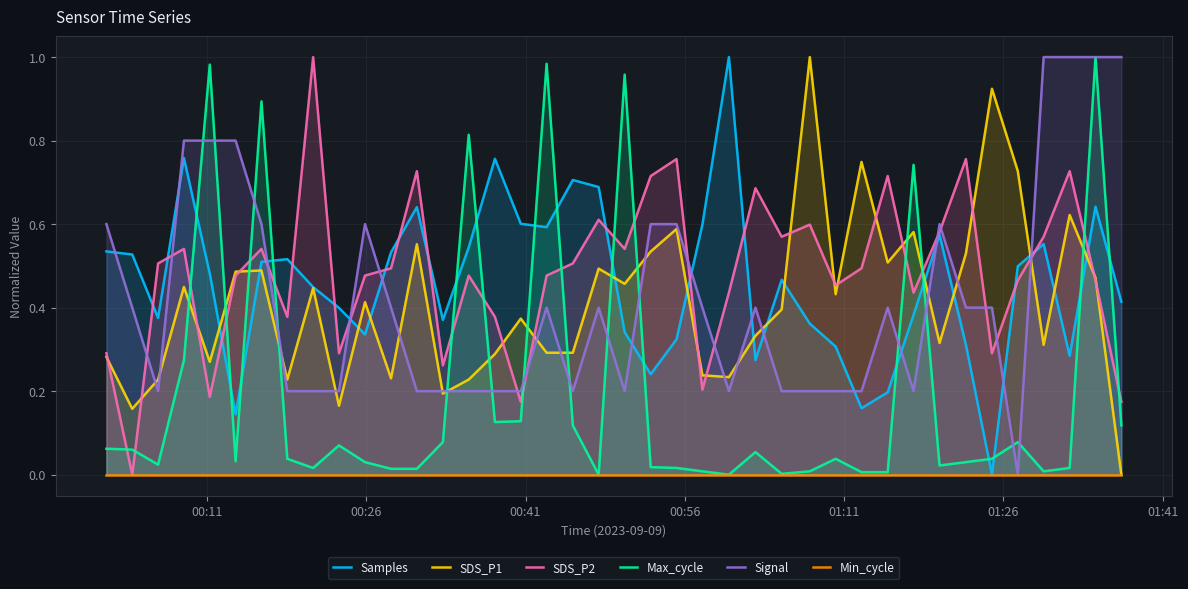

What is the average value of the Samples series?

0.5